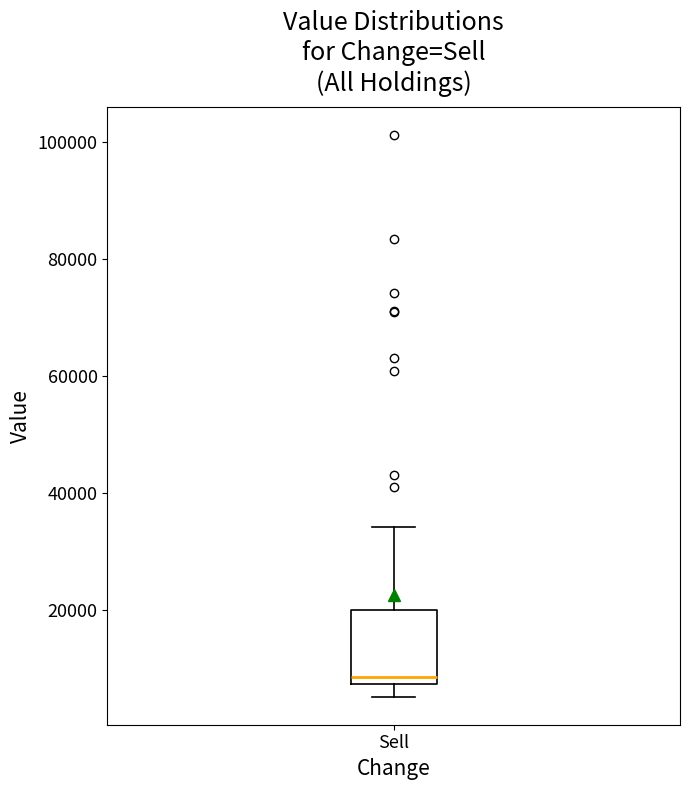

Where is the lower edge of the box for Sell on the y-axis? The values are not printed on the chart, so give them approximately, as read against the axis.

8000